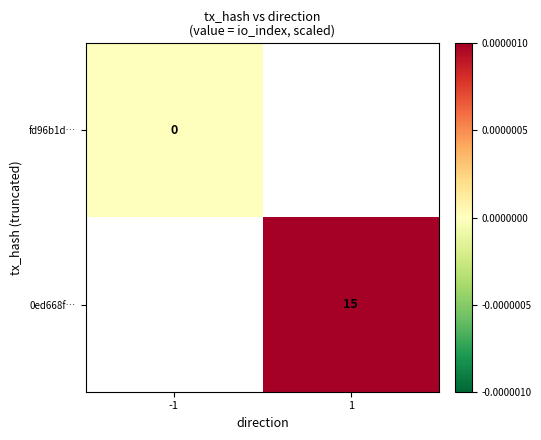

At how many categories does at least one series exceed 0?

1